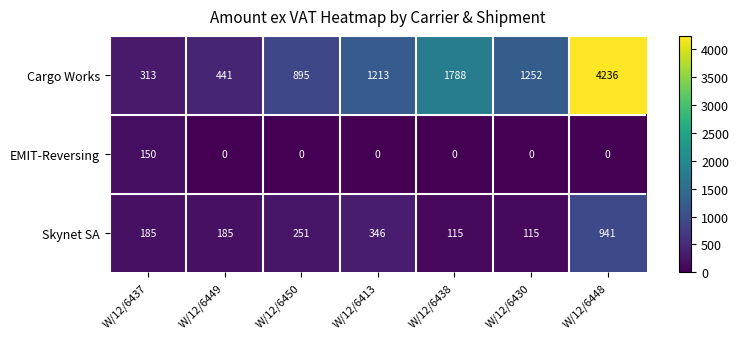

At W/12/6448, list the series in order from smallest to largest.

EMIT-Reversing, Skynet SA, Cargo Works